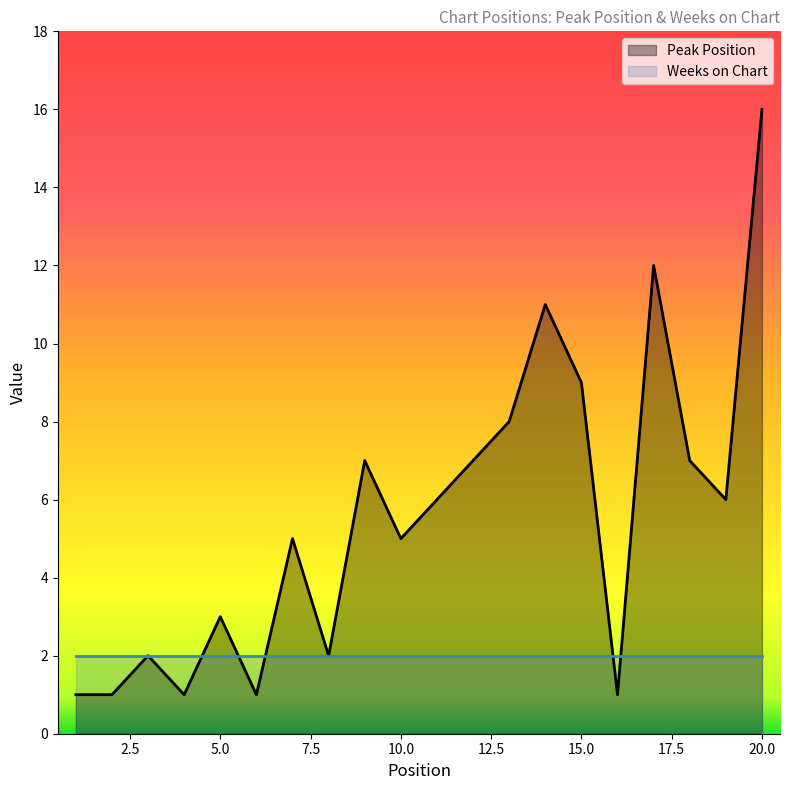

List the labels in order of value, largest first.

20, 17, 14, 15, 13, 9, 12, 18, 11, 19, 7, 10, 5, 3, 8, 1, 2, 4, 6, 16